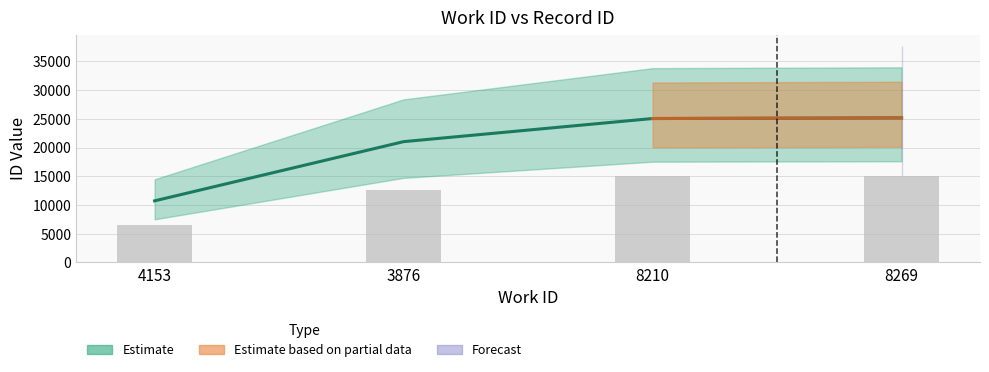

Are the bars horizontal?

No